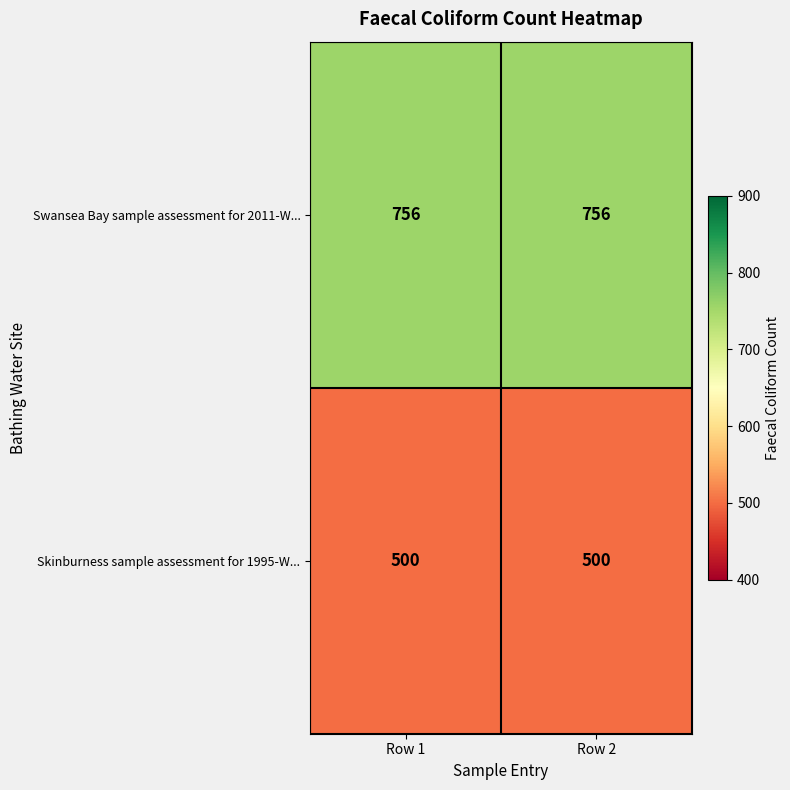

What is the sum of all Skinburness sample assessment for 1995-W... values?

1000